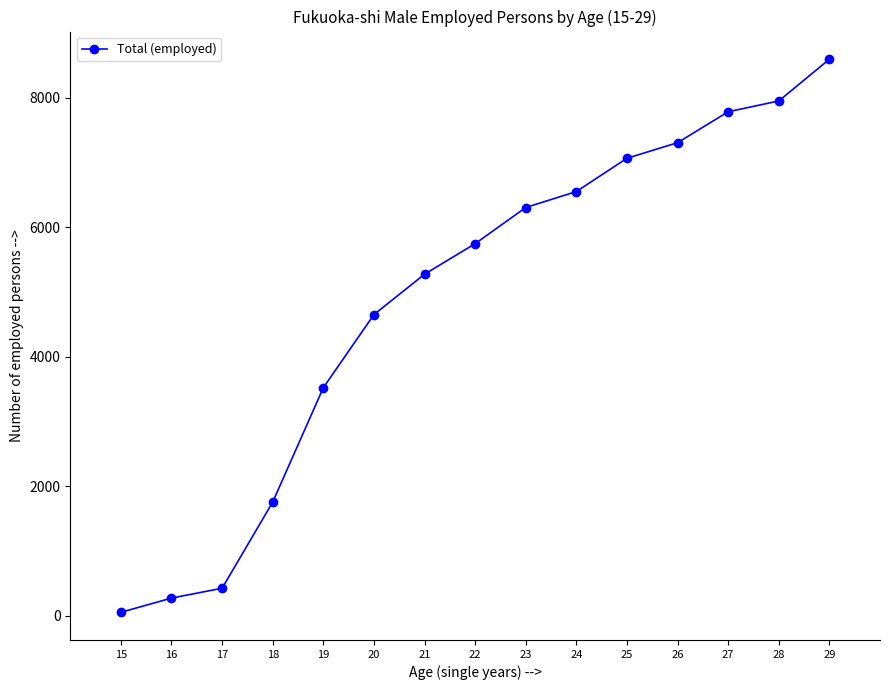

Reading right to left, transcribe all the data shown in this chart.

29=8598	28=7953	27=7786	26=7308	25=7067	24=6553	23=6306	22=5747	21=5275	20=4651	19=3521	18=1754	17=422	16=270	15=50